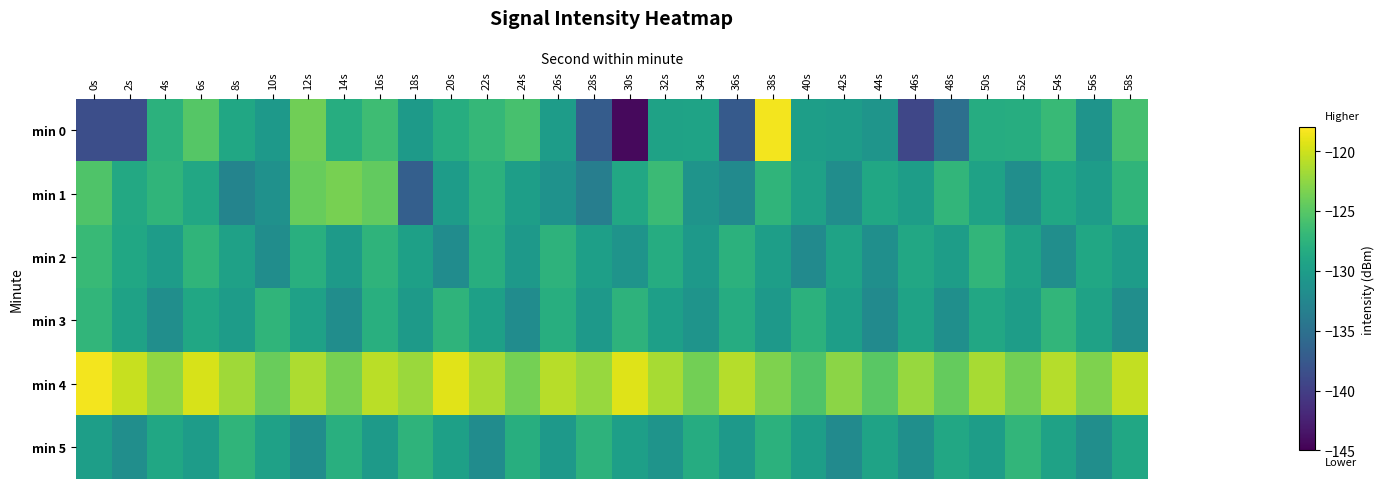

Which has a higher value, 40s or 8s?

8s